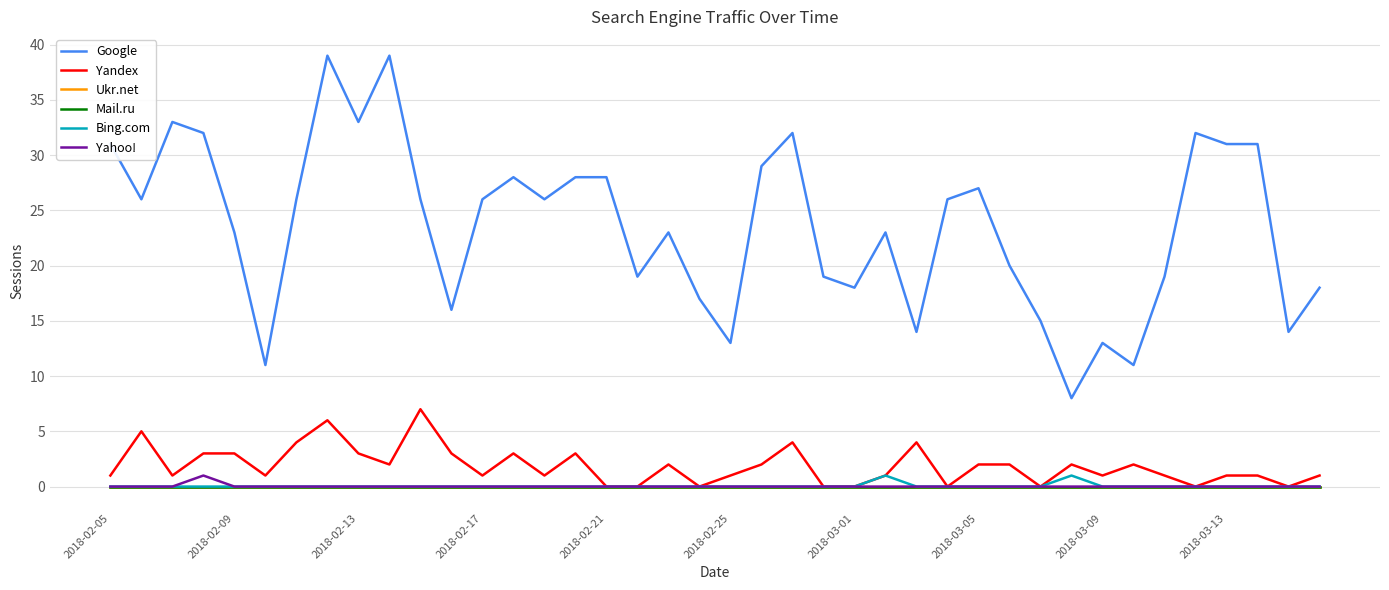

True or false: Google has more than 2 interior local peaks.

True